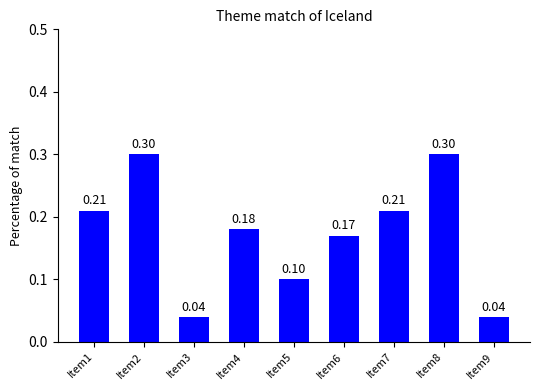

Are the bars horizontal?

No